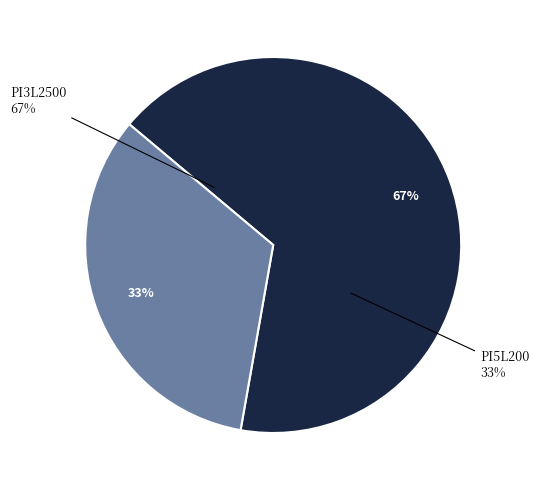

True or false: PI5L200 accounts for 22% of the total.

False